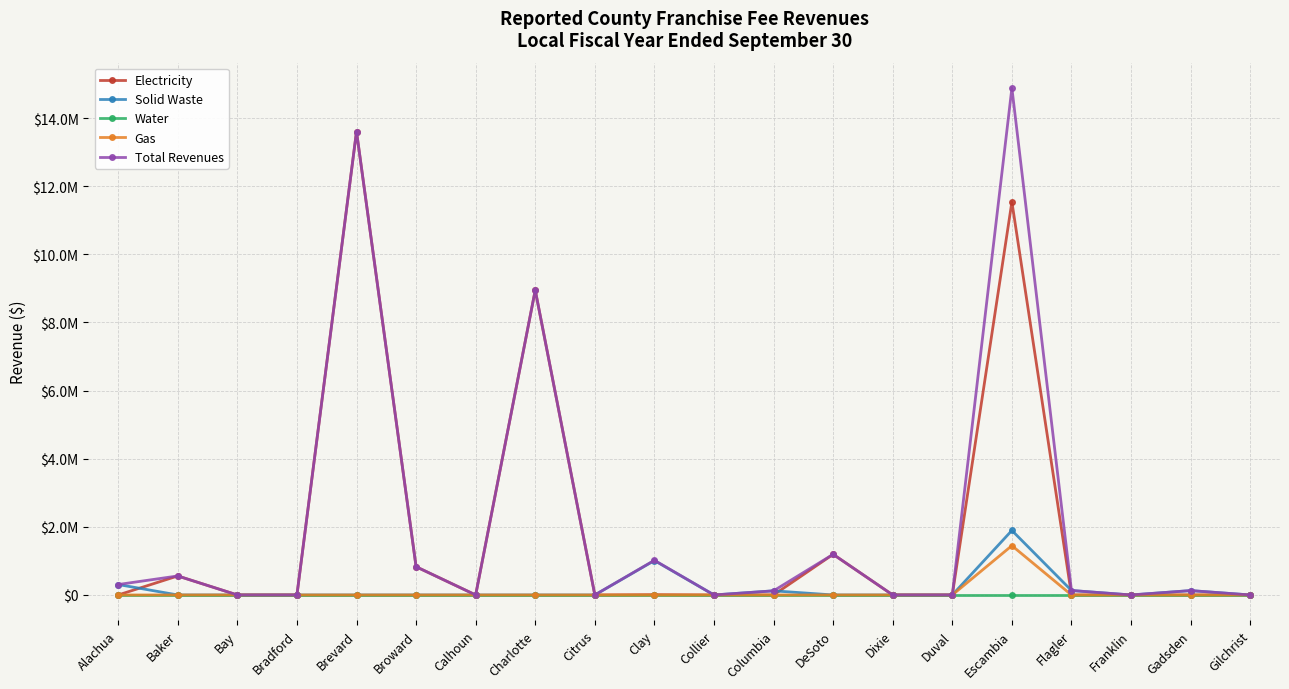

What are all the series names shown in the legend?

Electricity, Solid Waste, Water, Gas, Total Revenues